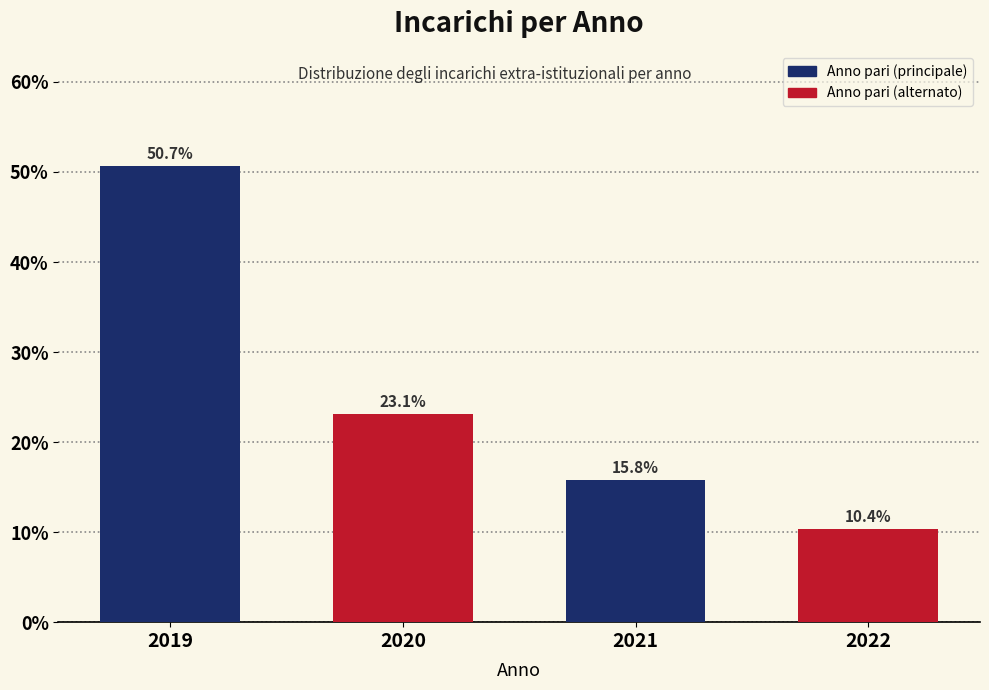

Reading right to left, what are all the values shown in this chart?

2022=10.4	2021=15.8	2020=23.1	2019=50.7